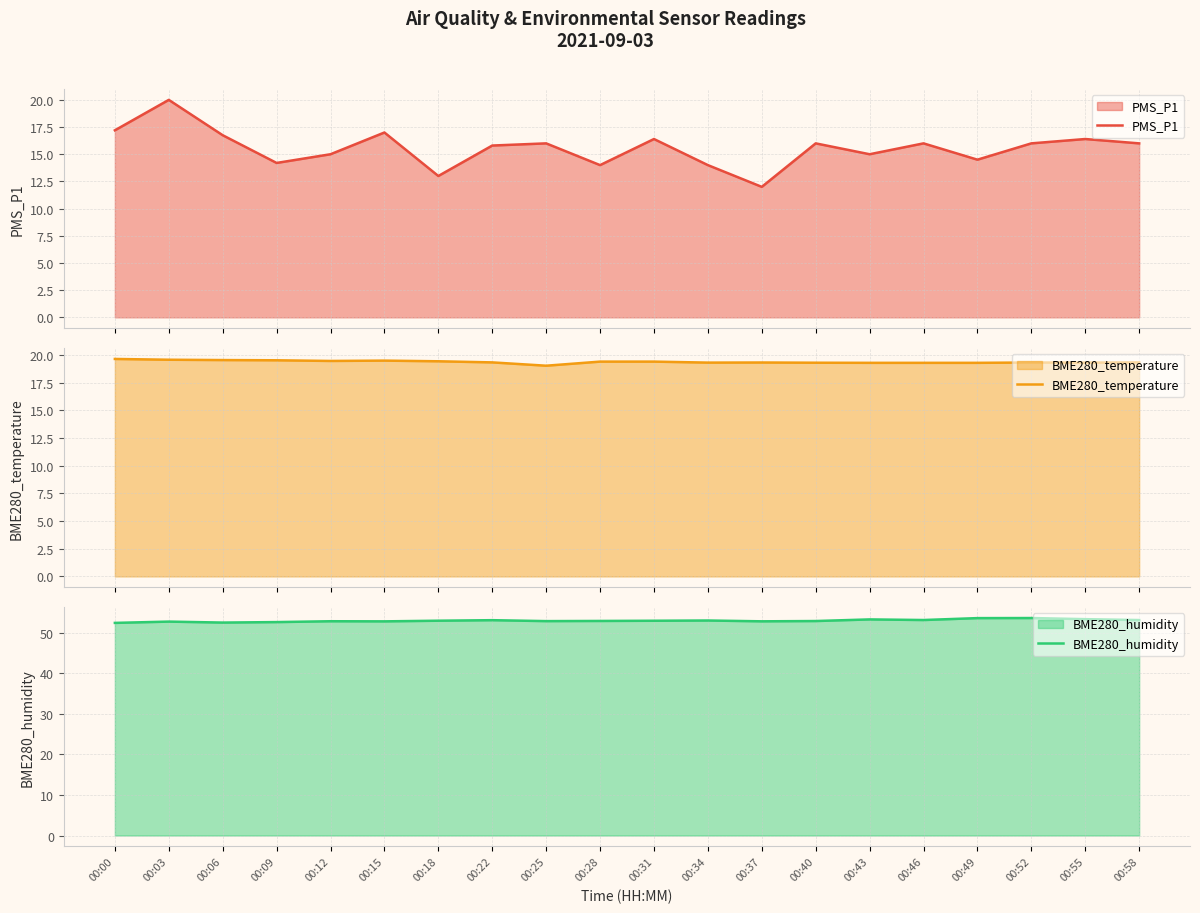

List the series in order of their peak value, lowest first.

BME280_temperature, PMS_P1, BME280_humidity